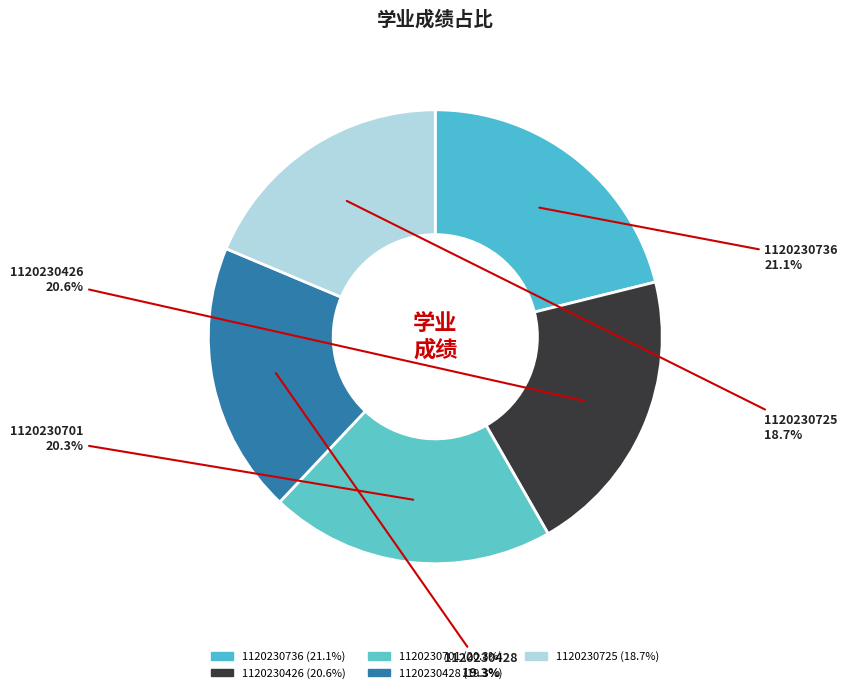

To the nearest percent, what is the combined percentage of 1120230736 and 1120230725?

40%